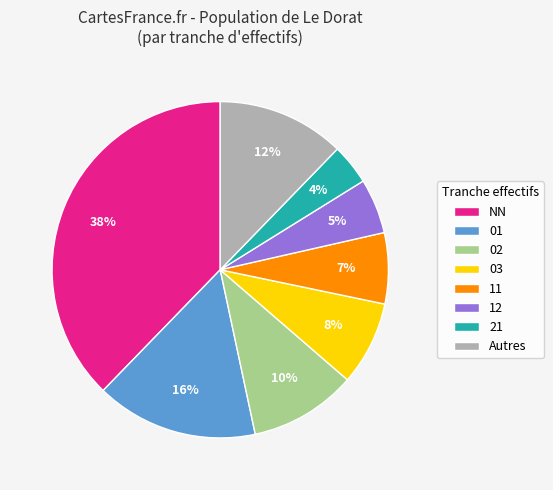

Is it true that 12 is 5% of the pie?

True